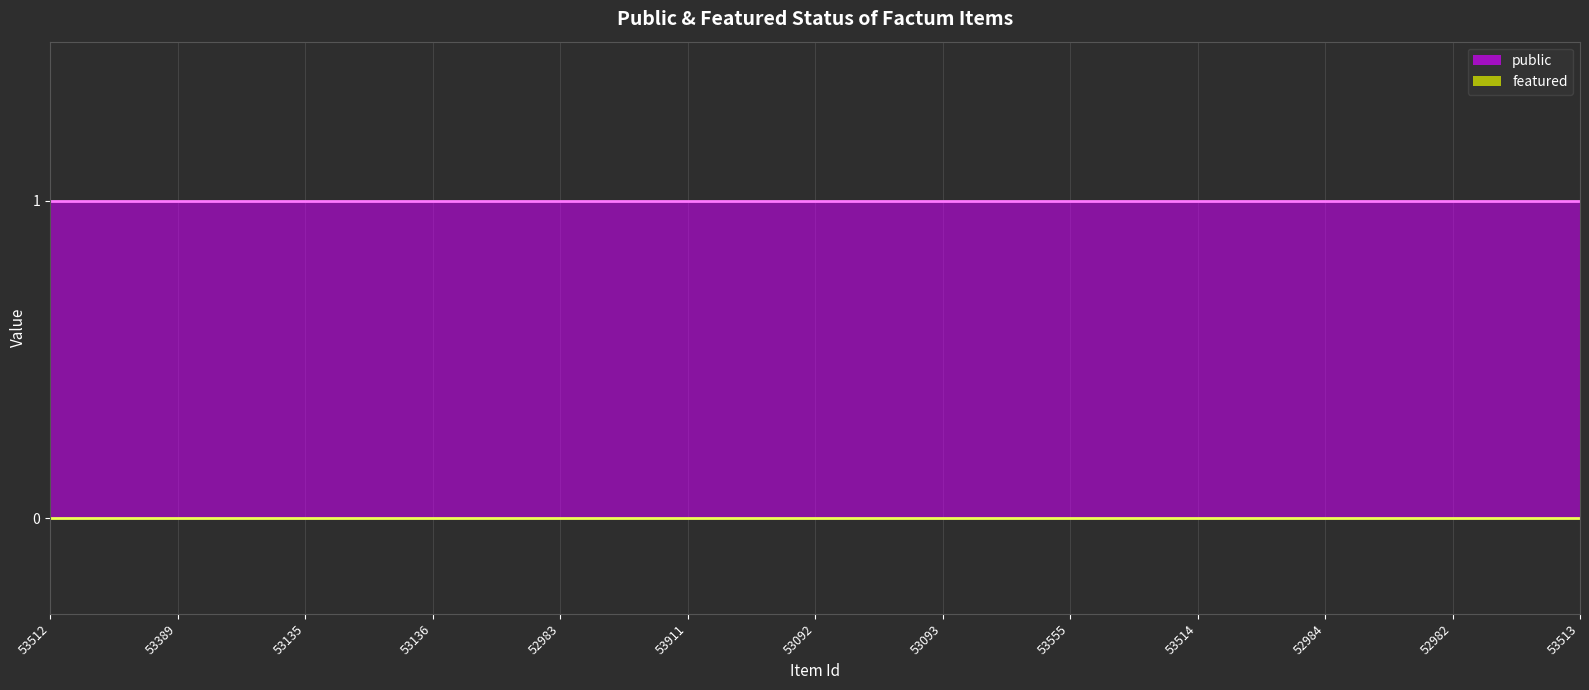

What are all the series names shown in the legend?

public, featured